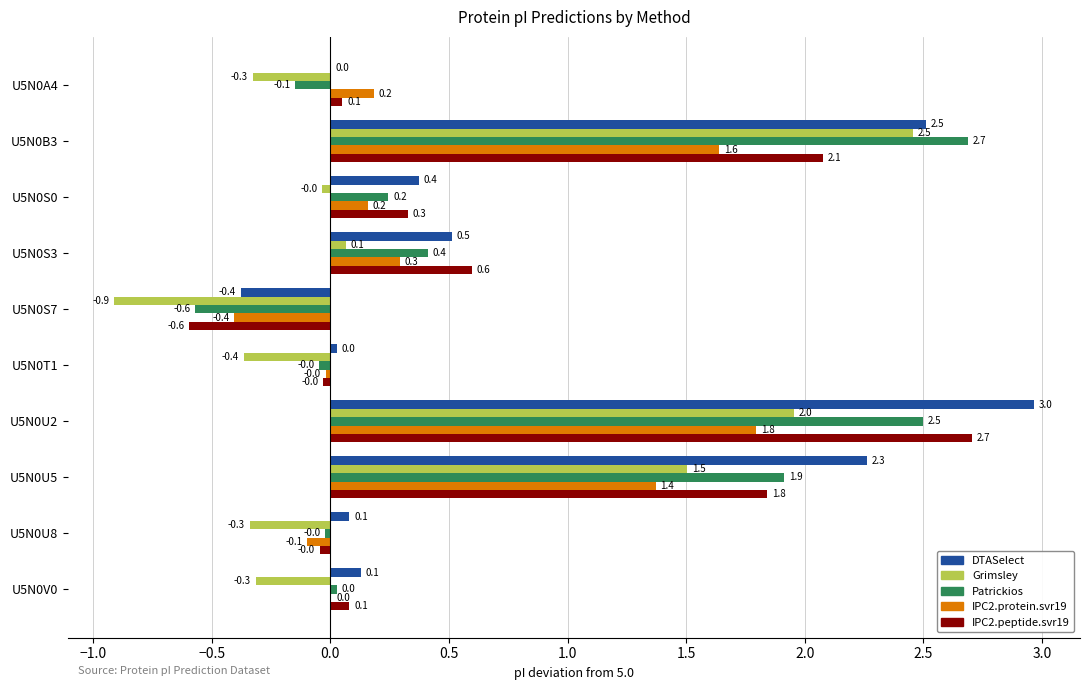

What is the sum of all DTASelect values?

8.5